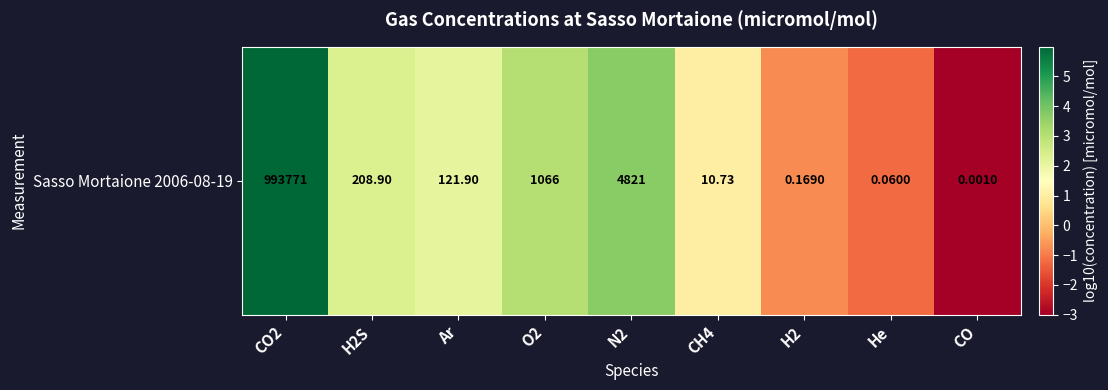

Rank the categories by value from lowest to highest.

CO, He, H2, CH4, Ar, H2S, O2, N2, CO2